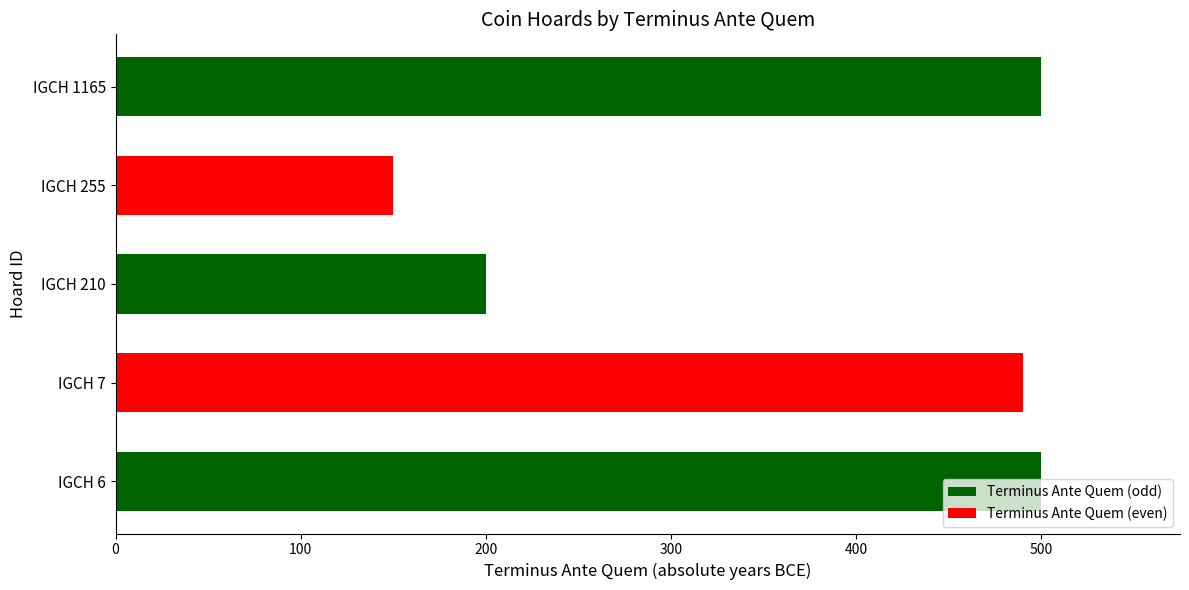

What is the maximum value shown in the chart?

500